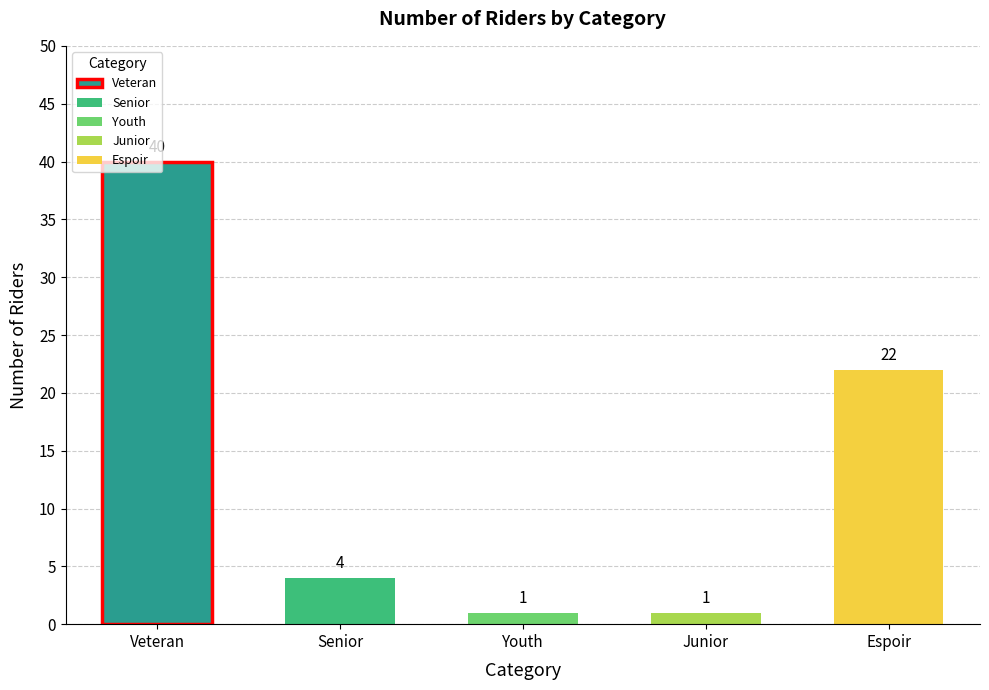

What is the difference between the maximum and minimum values?

39